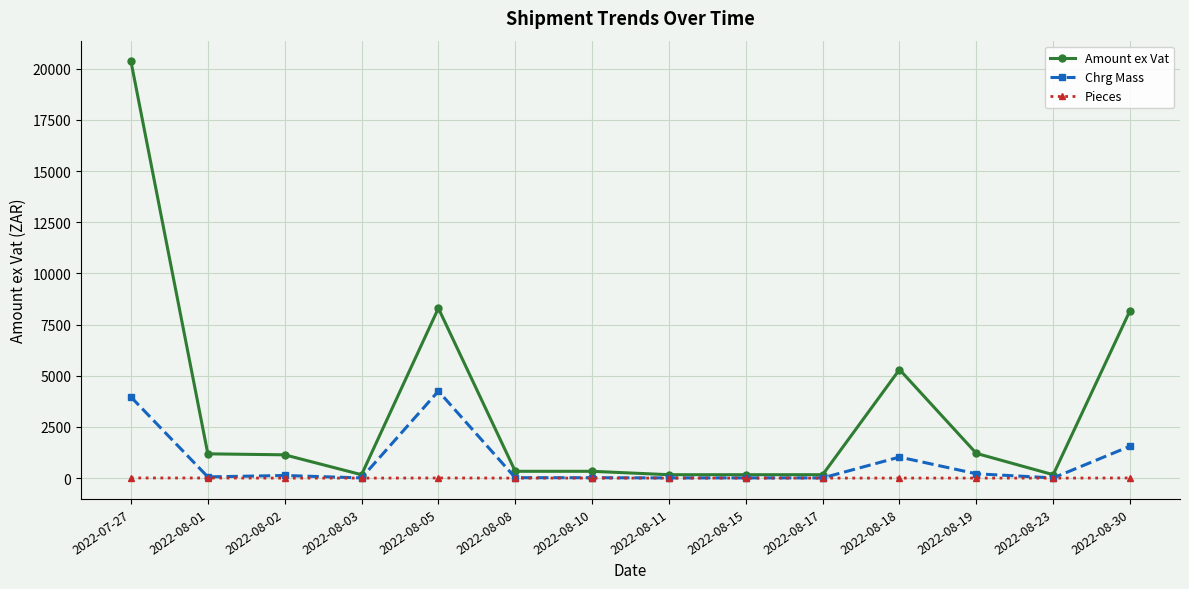

What is the label of the 7th point from the right?

2022-08-11